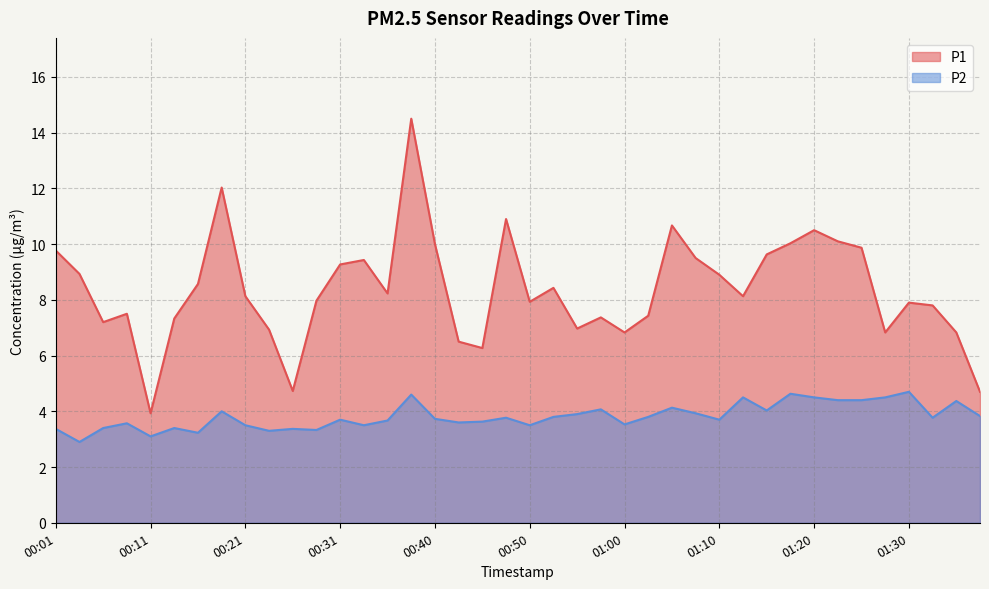

At which category is the sum across all series the highest?

00:38